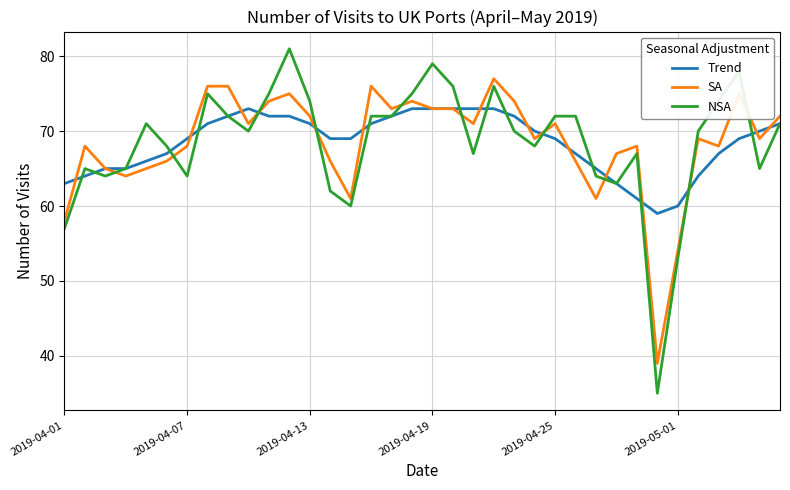

Reading left to right, list all the values displayed in this chart.

Trend: 63	64	65	65	66	67	69	71	72	73	72	72	71	69	69	71	72	73	73	73	73	73	72	70	69	67	65	63	61	59	60	64	67	69	70	71
SA: 58	68	65	64	65	66	68	76	76	71	74	75	72	66	61	76	73	74	73	73	71	77	74	69	71	66	61	67	68	39	54	69	68	75	69	72
NSA: 57	65	64	65	71	68	64	75	72	70	75	81	74	62	60	72	72	75	79	76	67	76	70	68	72	72	64	63	67	35	53	70	74	78	65	71